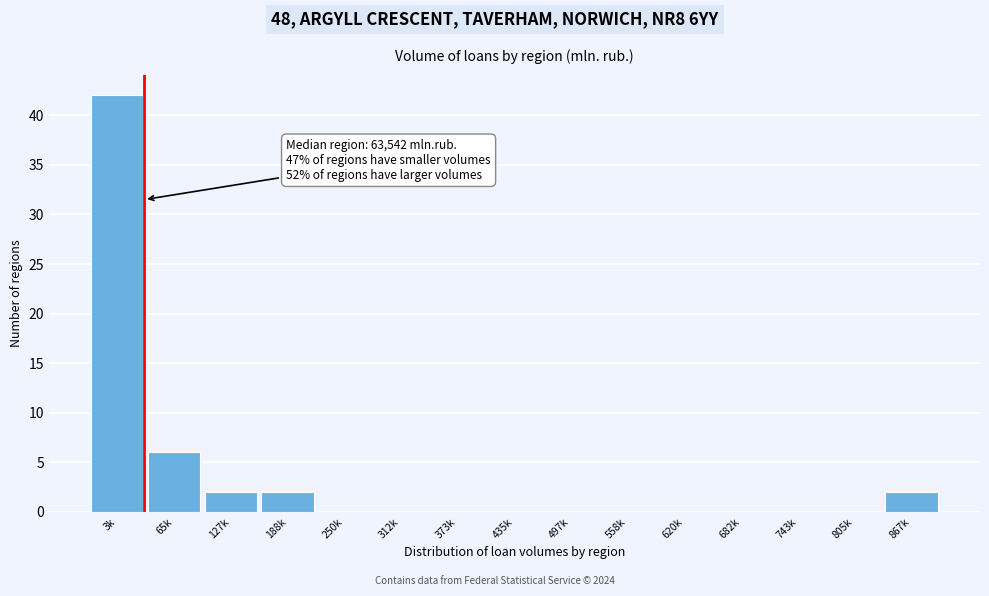

Reading right to left, extract all data points from this chart.

867k=2	805k=0	743k=0	682k=0	620k=0	558k=0	497k=0	435k=0	373k=0	312k=0	250k=0	188k=2	127k=2	65k=6	3k=42